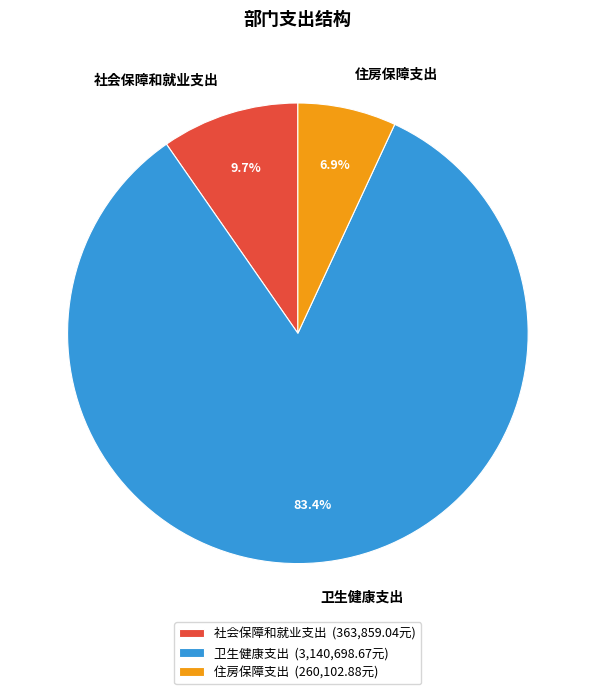

To the nearest percent, what percentage of the pie is 社会保障和就业支出?

10%